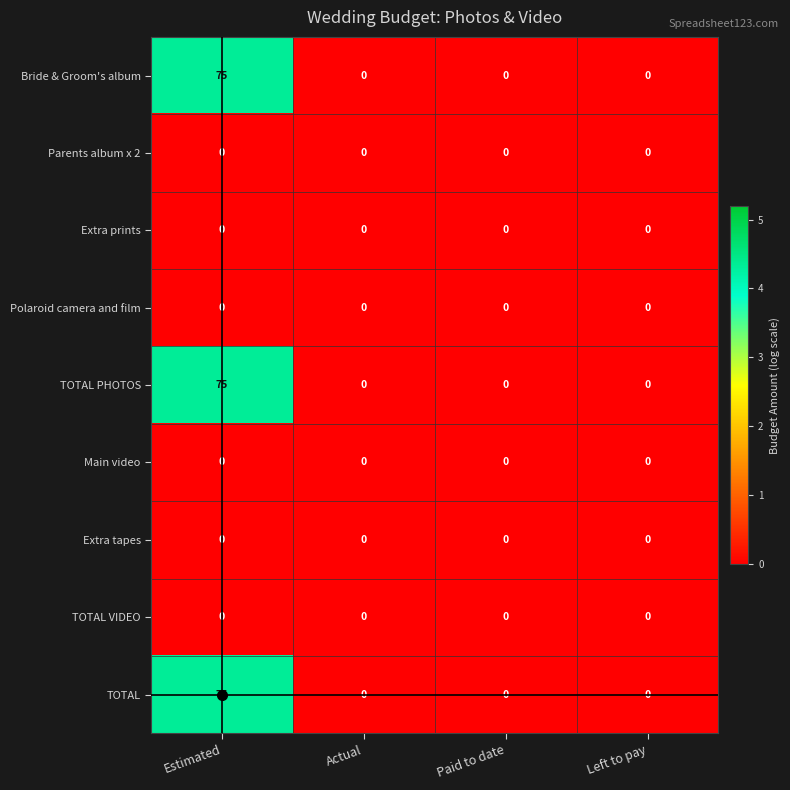

At which category does the chart reach its peak across all series?

Estimated